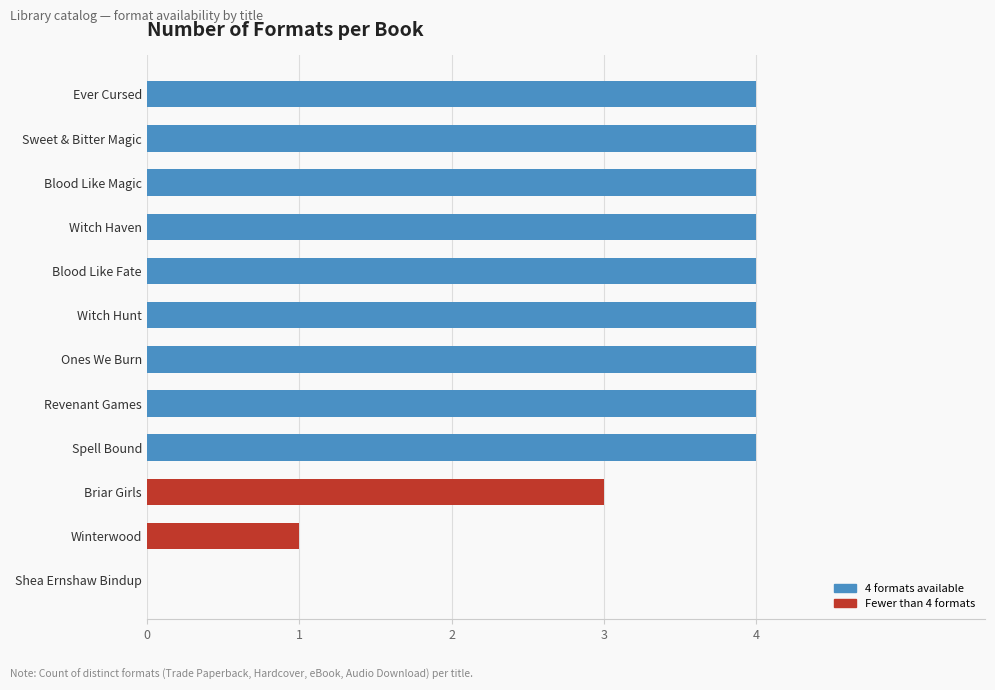

How many values are between 4 and 5?

9